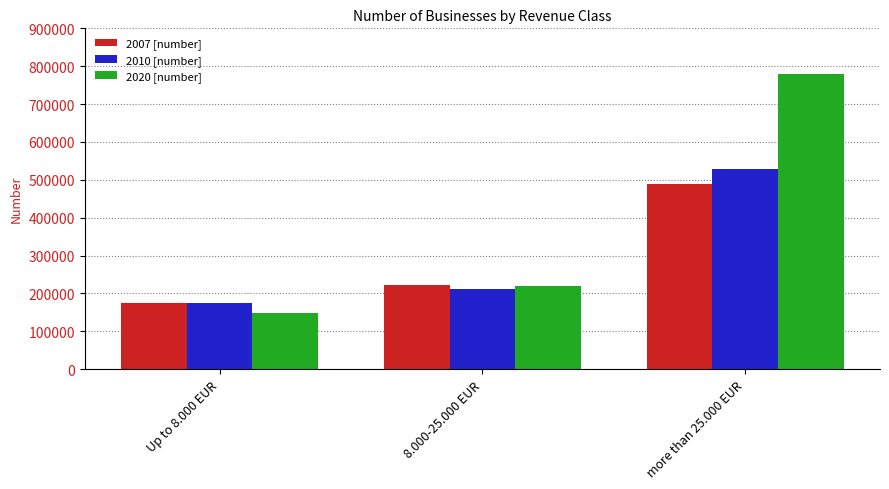

Which category has the highest value in the 2020 [number] series?

more than 25.000 EUR